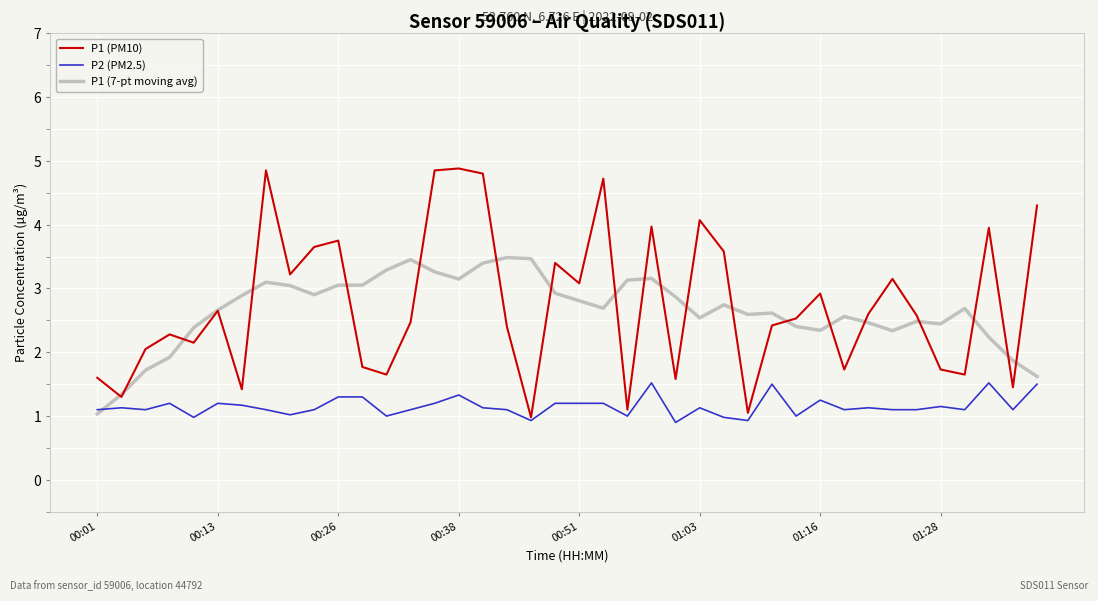

True or false: P2 (PM2.5) has more than 2 interior local peaks.

True